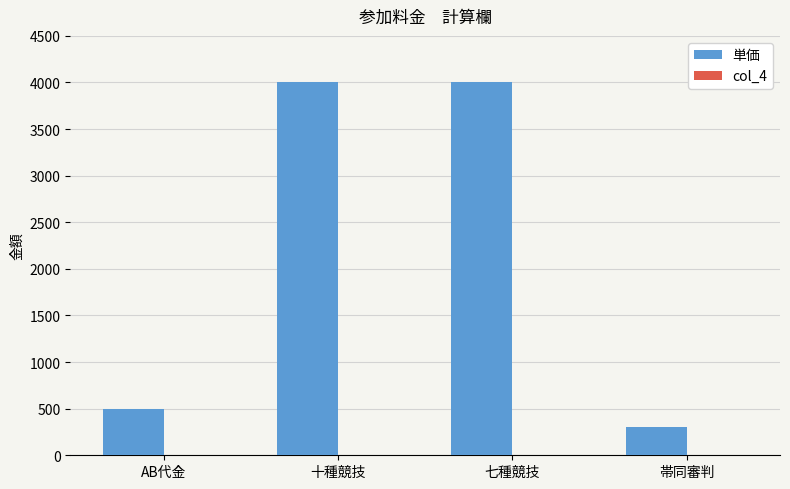

Does the chart contain stacked bars?

No